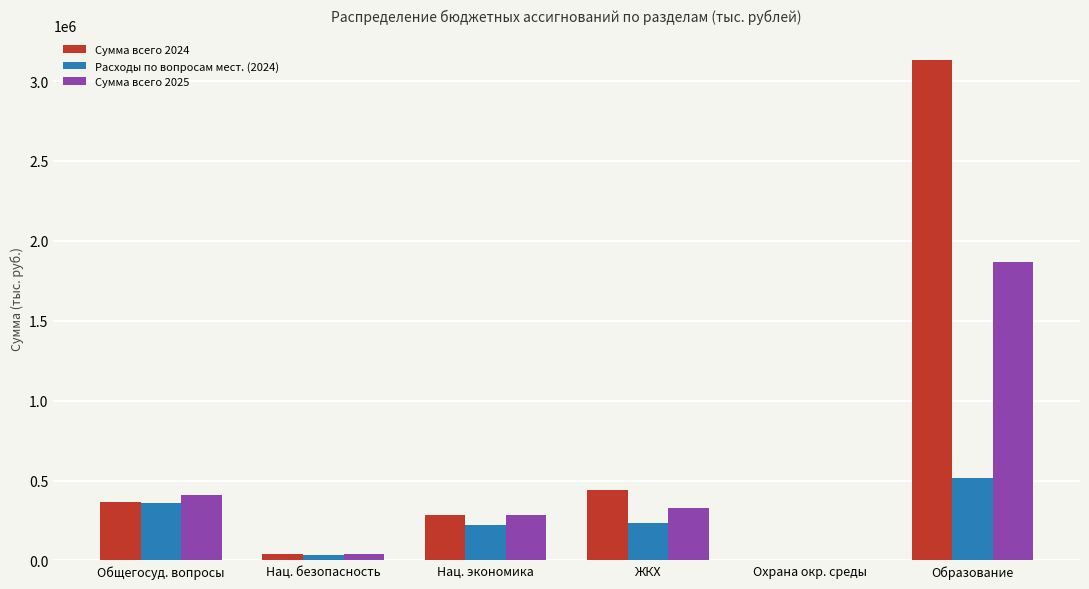

True or false: Сумма всего 2025 has a value of 1870324.0 at Образование.

True